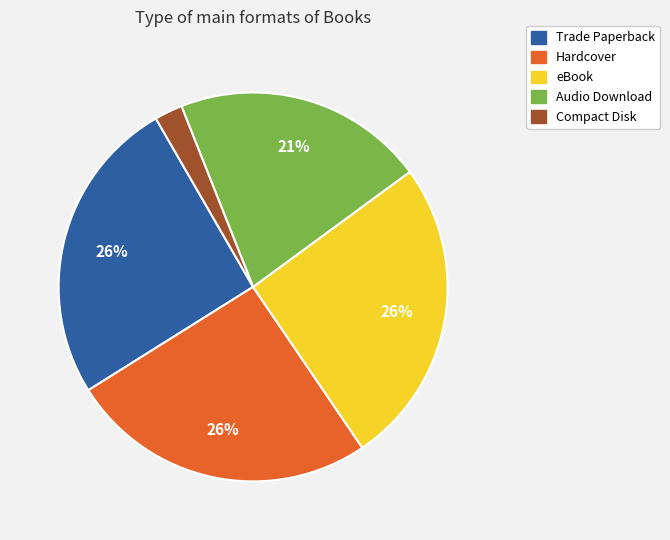

To the nearest percent, what is the combined percentage of Compact Disk and Hardcover?

28%